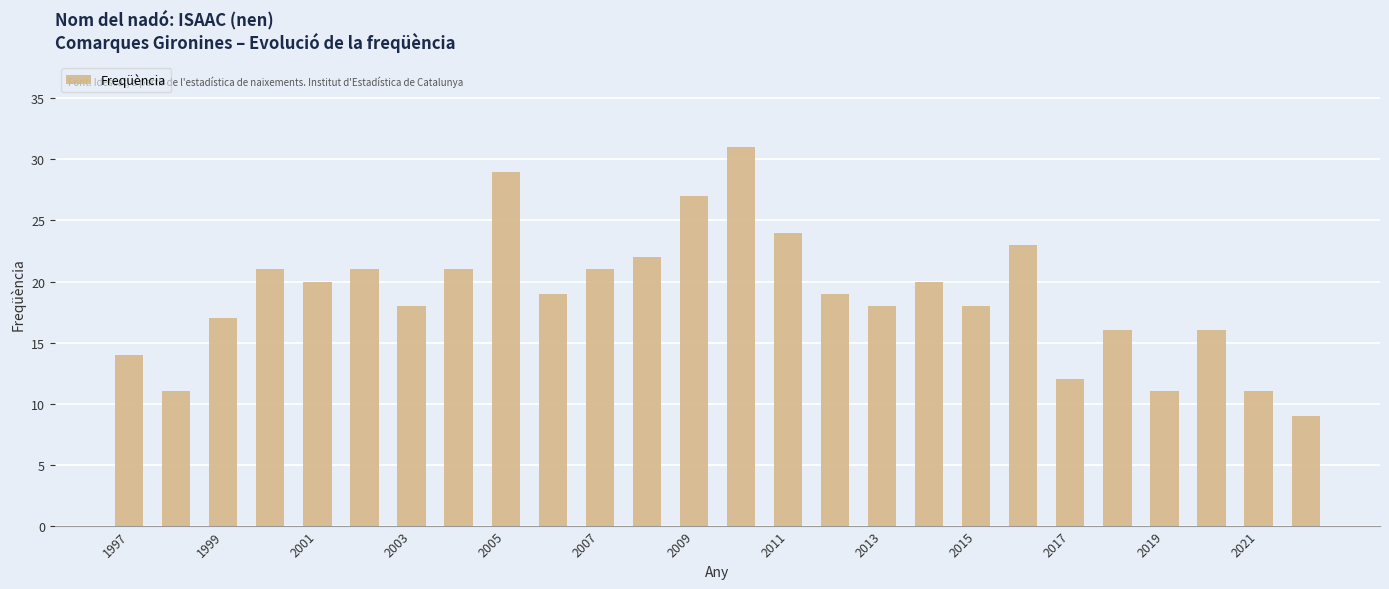

What is the sum of all values?

489